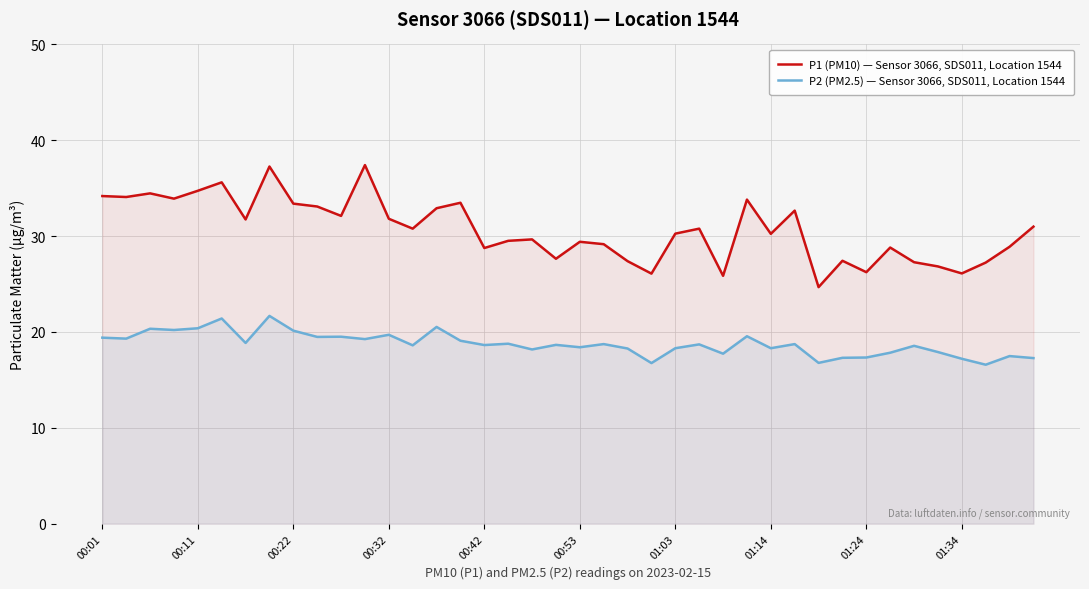

What is the sum of all P1 (PM10) — Sensor 3066, SDS011, Location 1544 values?

1226.3